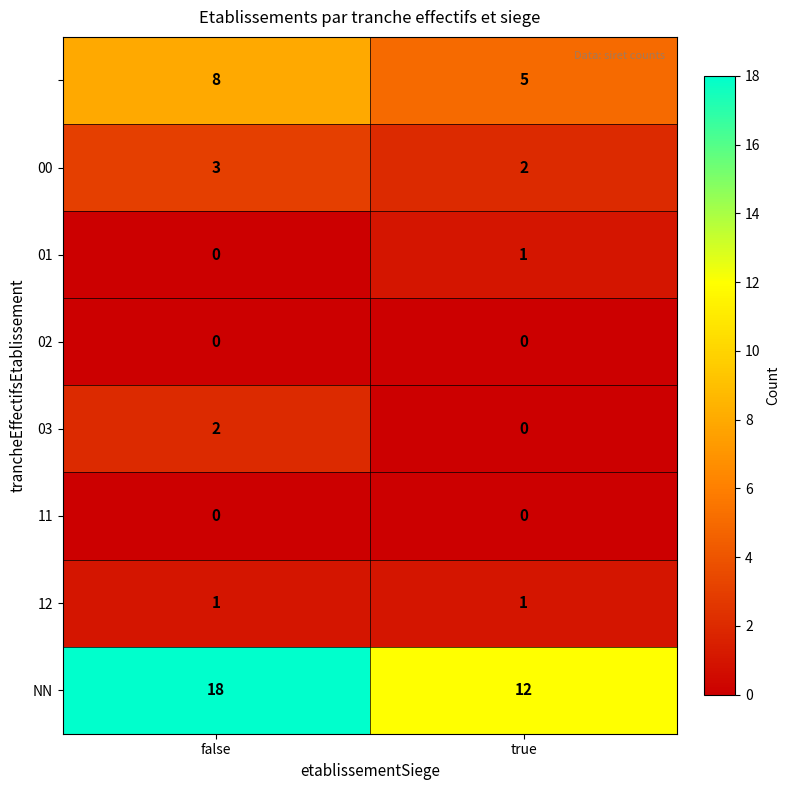

What is the maximum value shown in the chart?

18